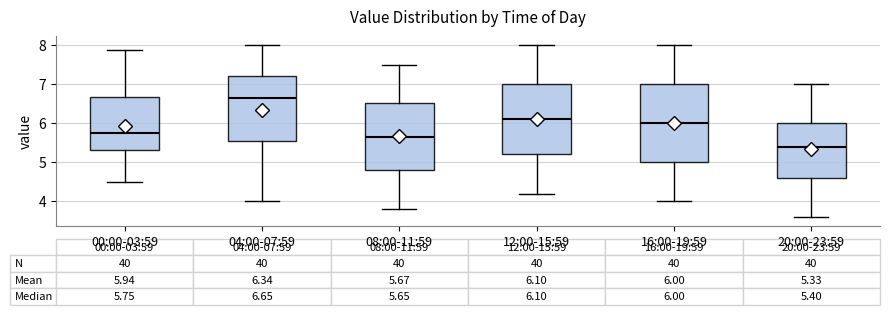

Which box's median line is the lowest?

20:00-23:59